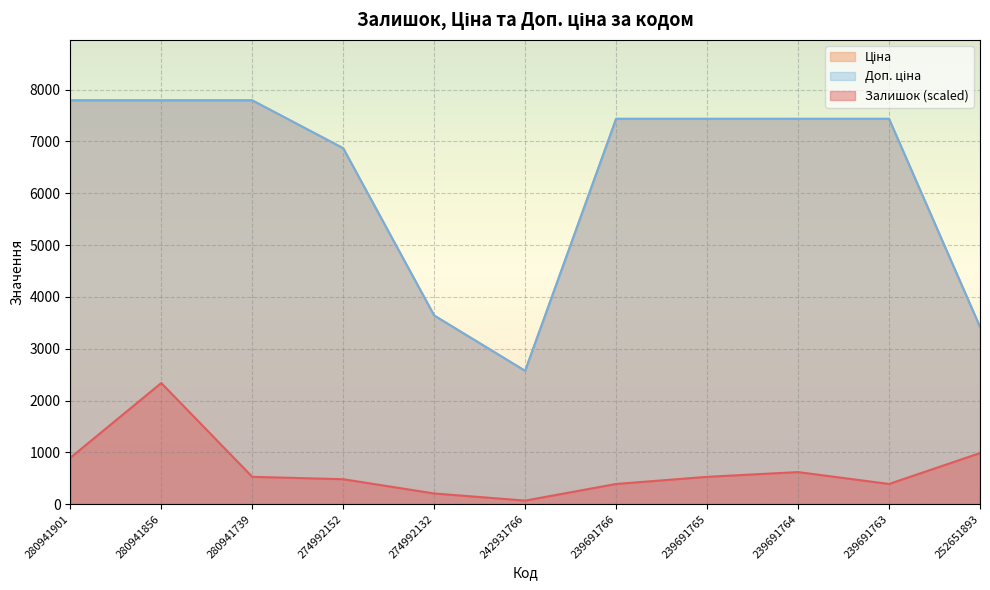

True or false: Доп. ціна has a value of 4481.6 at 252651893.

False